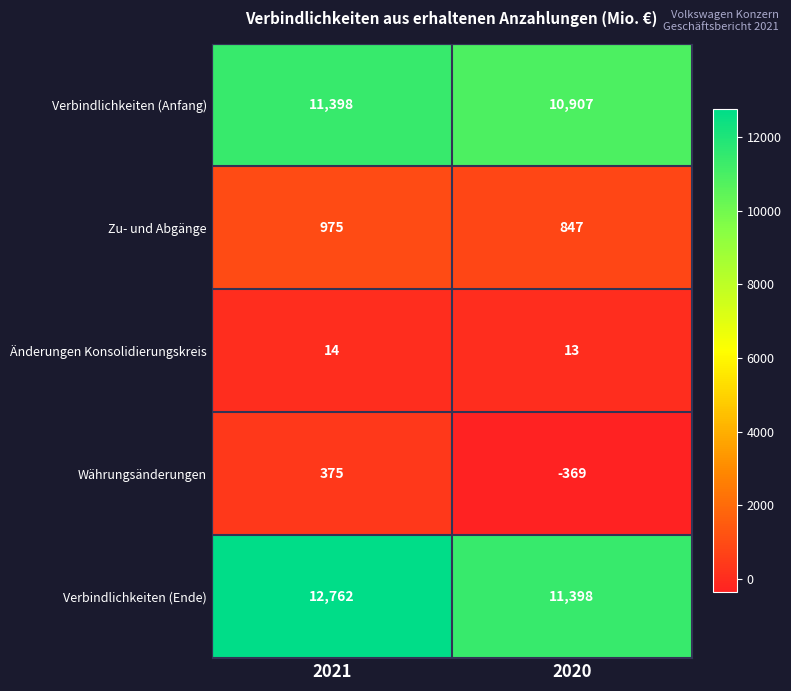

Reading left to right, list all the values displayed in this chart.

Verbindlichkeiten (Anfang): 11398	10907
Zu- und Abgänge: 975	847
Änderungen Konsolidierungskreis: 14	13
Währungsänderungen: 375	-369
Verbindlichkeiten (Ende): 12762	11398